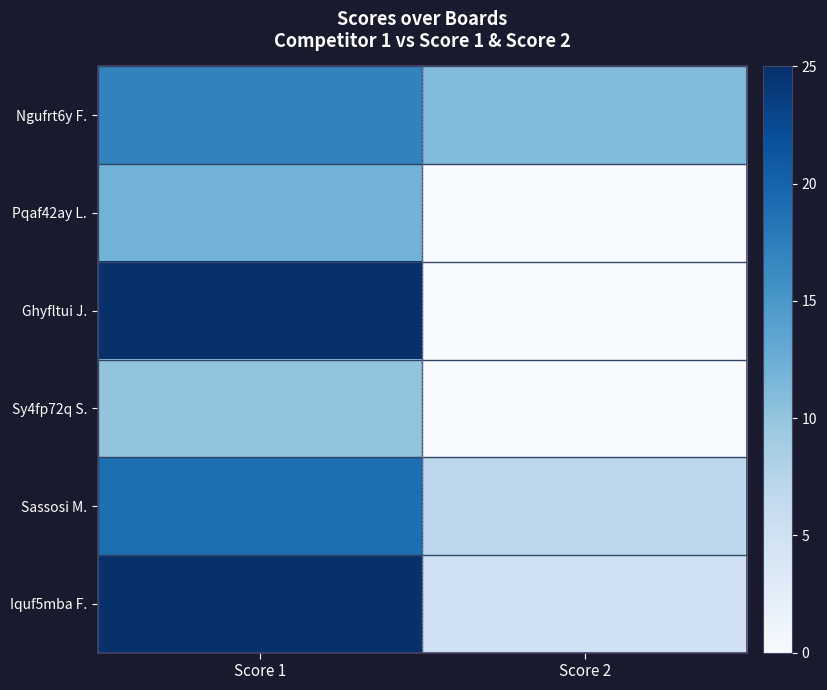

What is the total value across all series at Score 2?

23